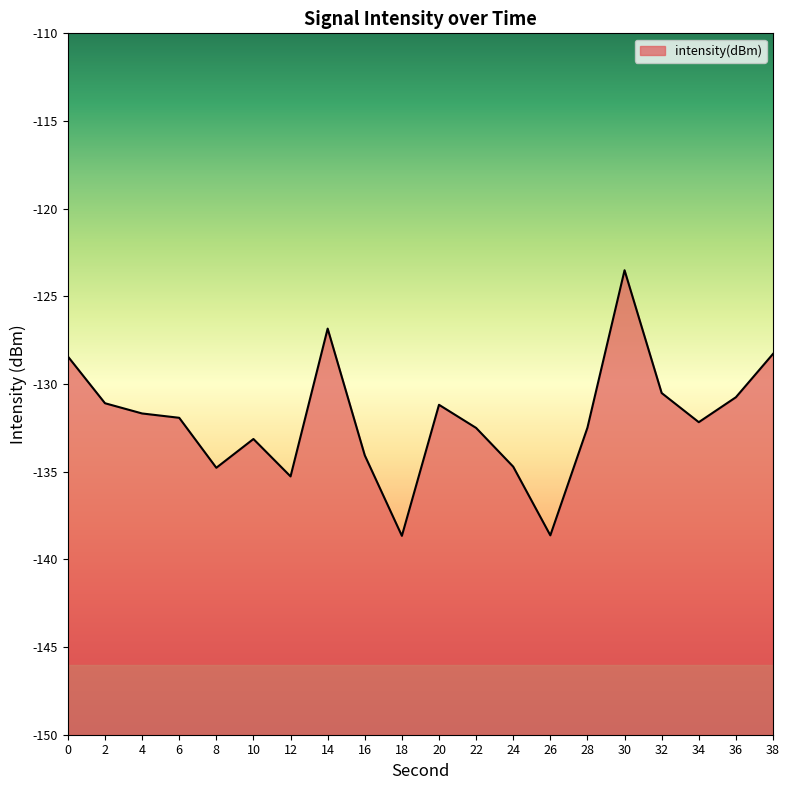

Read the value at 28.

-132.5